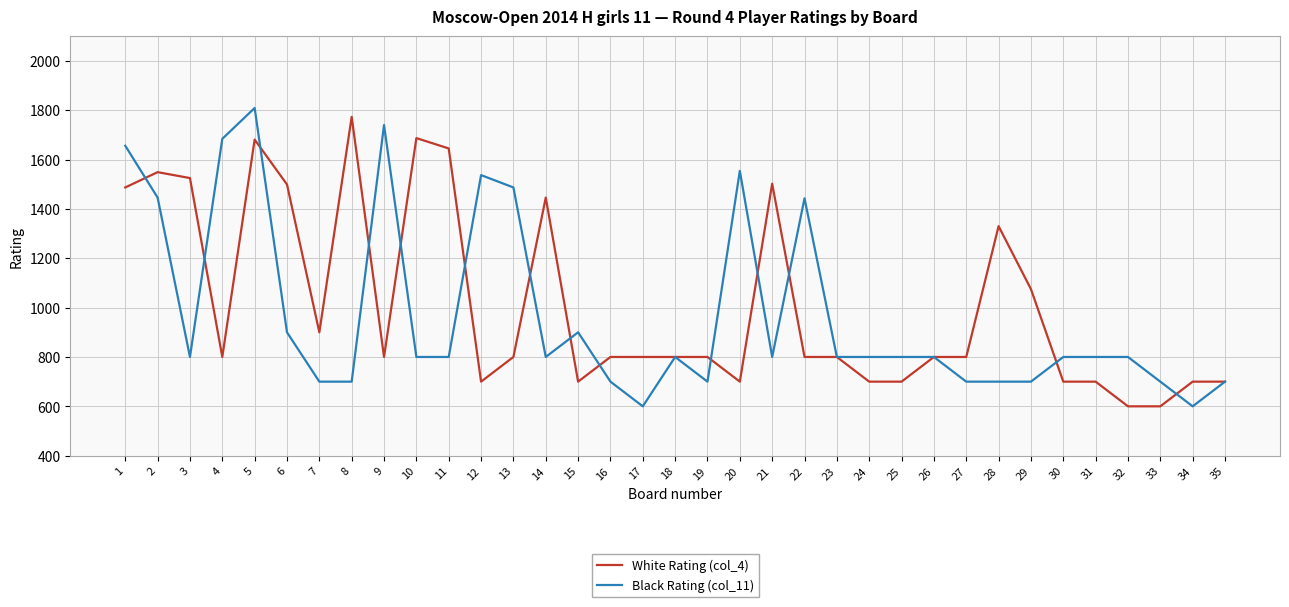

Which series has the largest total across all categories?

White Rating (col_4)